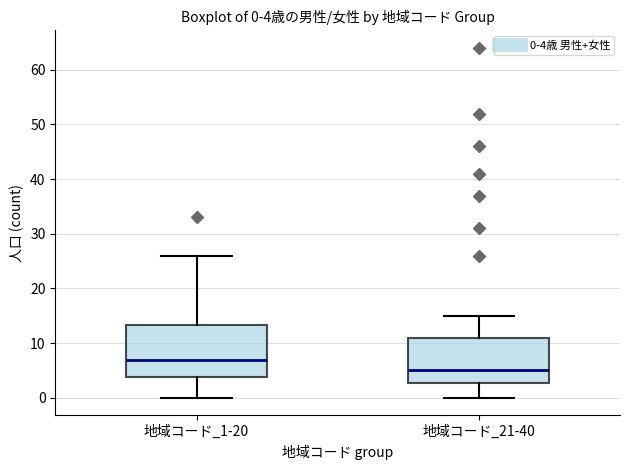

Which box is the tallest, from its lower edge to its upper edge?

地域コード_1-20